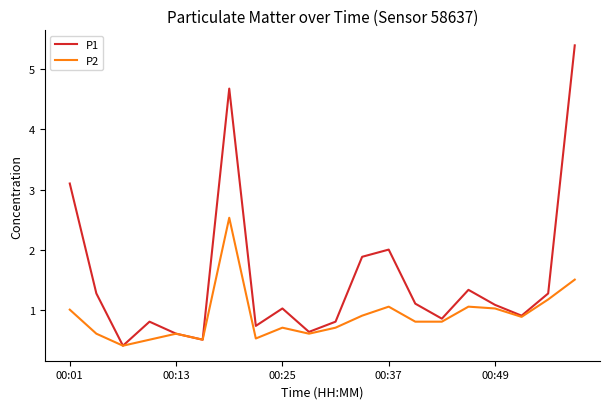

Which series has the largest range (max minus min)?

P1